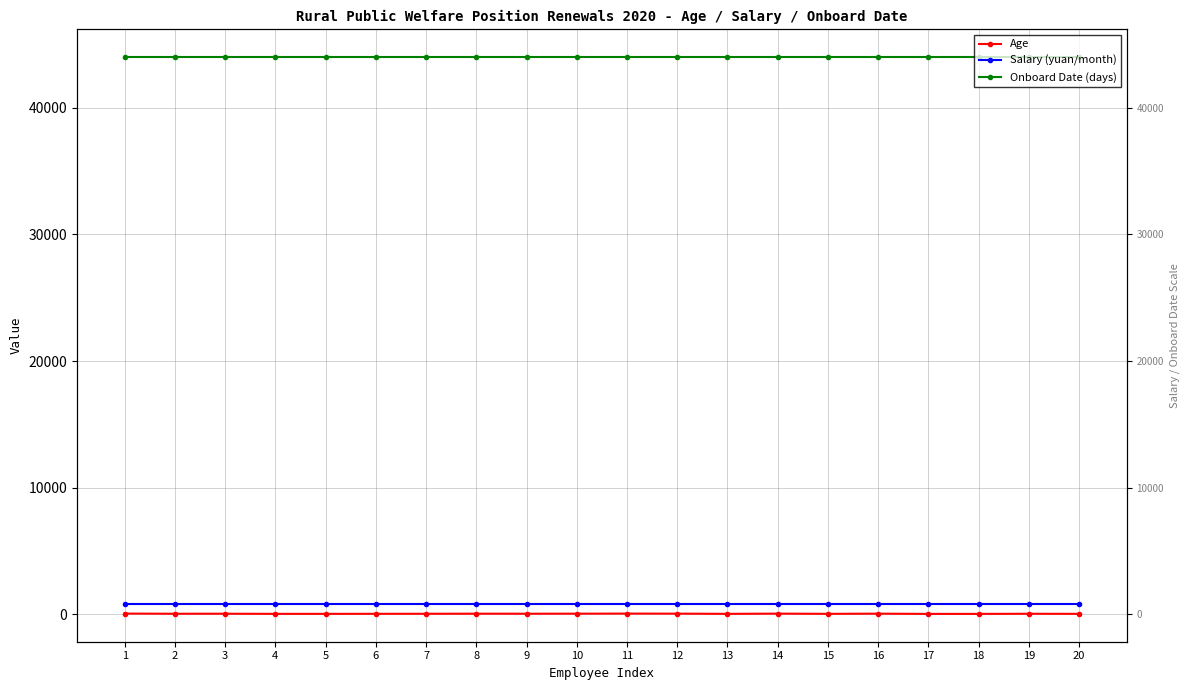

True or false: Salary (yuan/month) and Onboard Date (days) cross at least once.

False